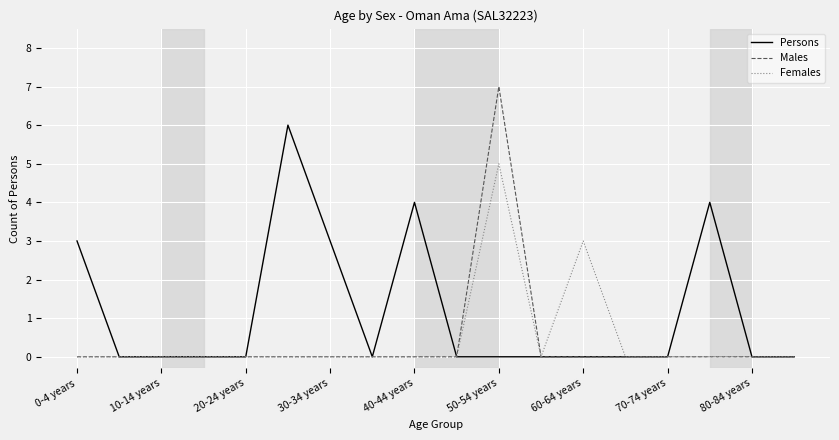

Which series has the largest range (max minus min)?

Males